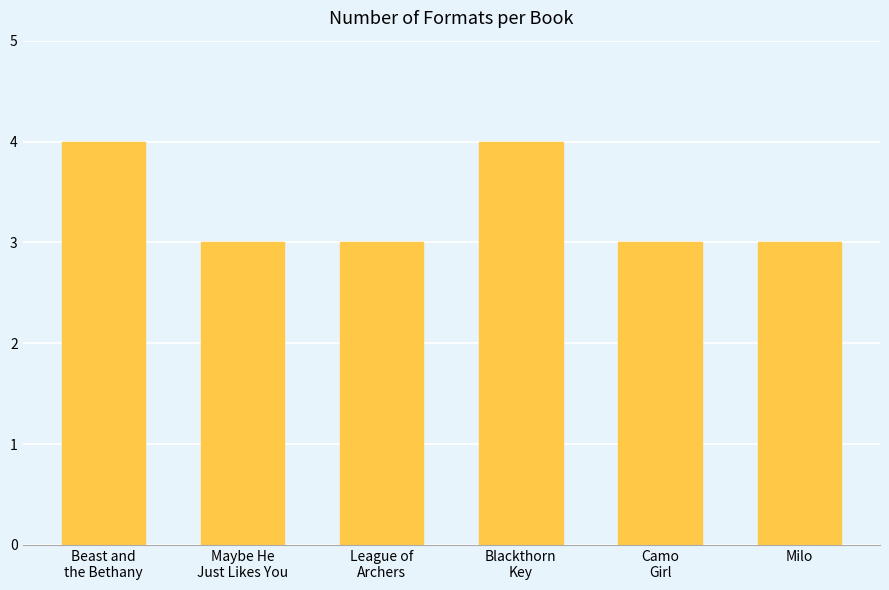

How many distinct data groups are displayed?

1